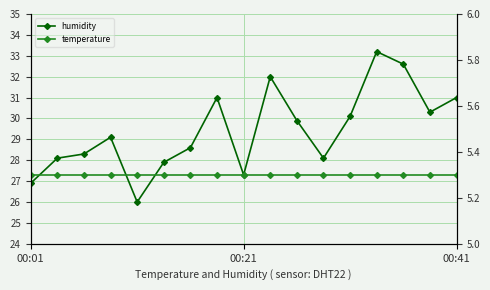

How many data points does each series have?

17